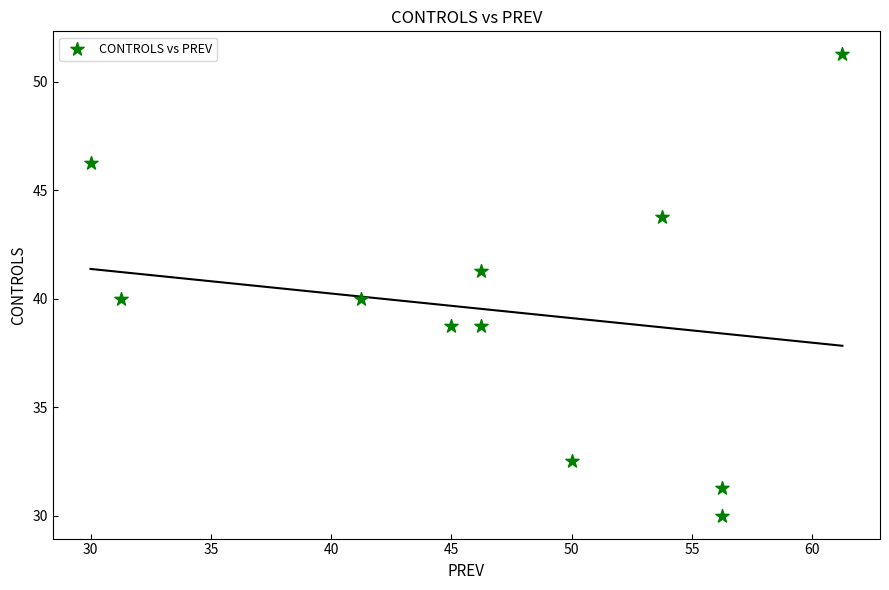

What is the range of X values (max minus min)?

31.2